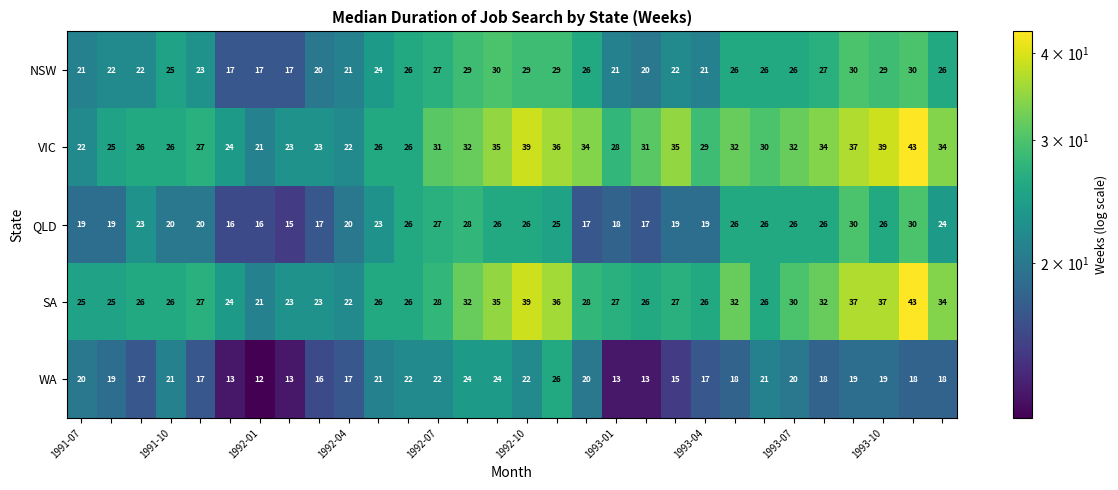

What is the greatest value displayed?

43